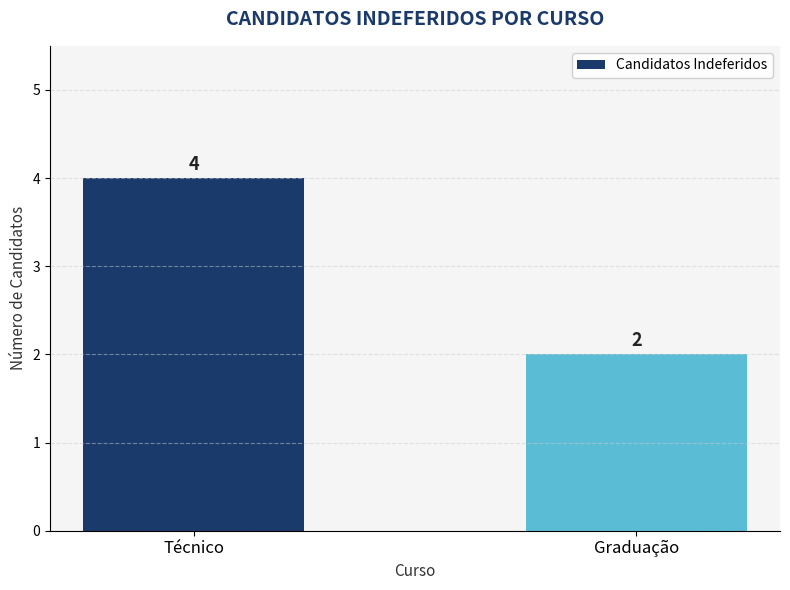

What is the value of the 2nd bar from the left?

2